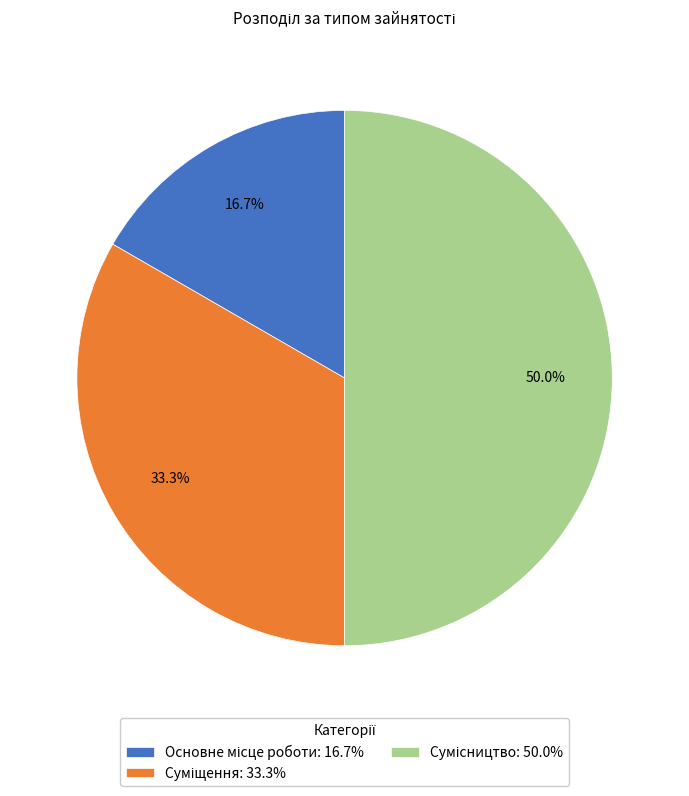

Count the number of slices in the pie.

3